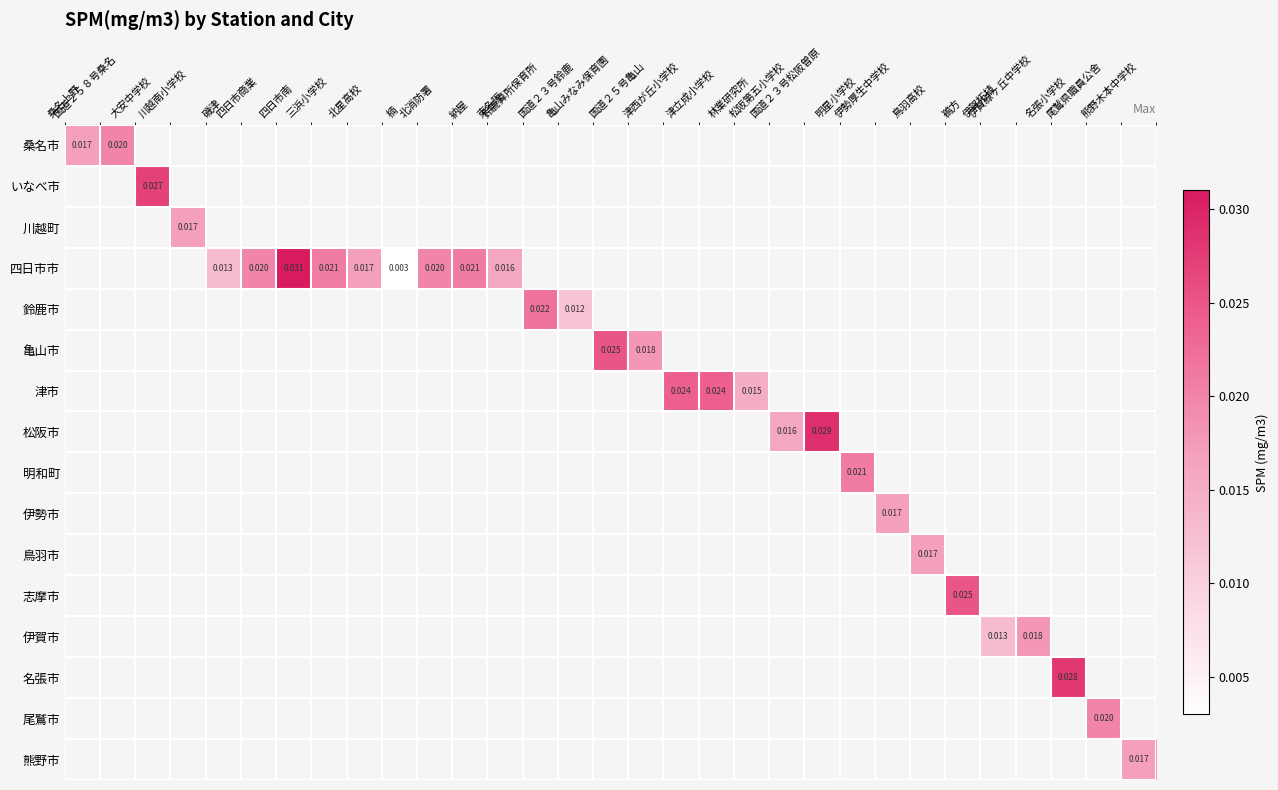

At how many categories does at least one series exceed 0?

31